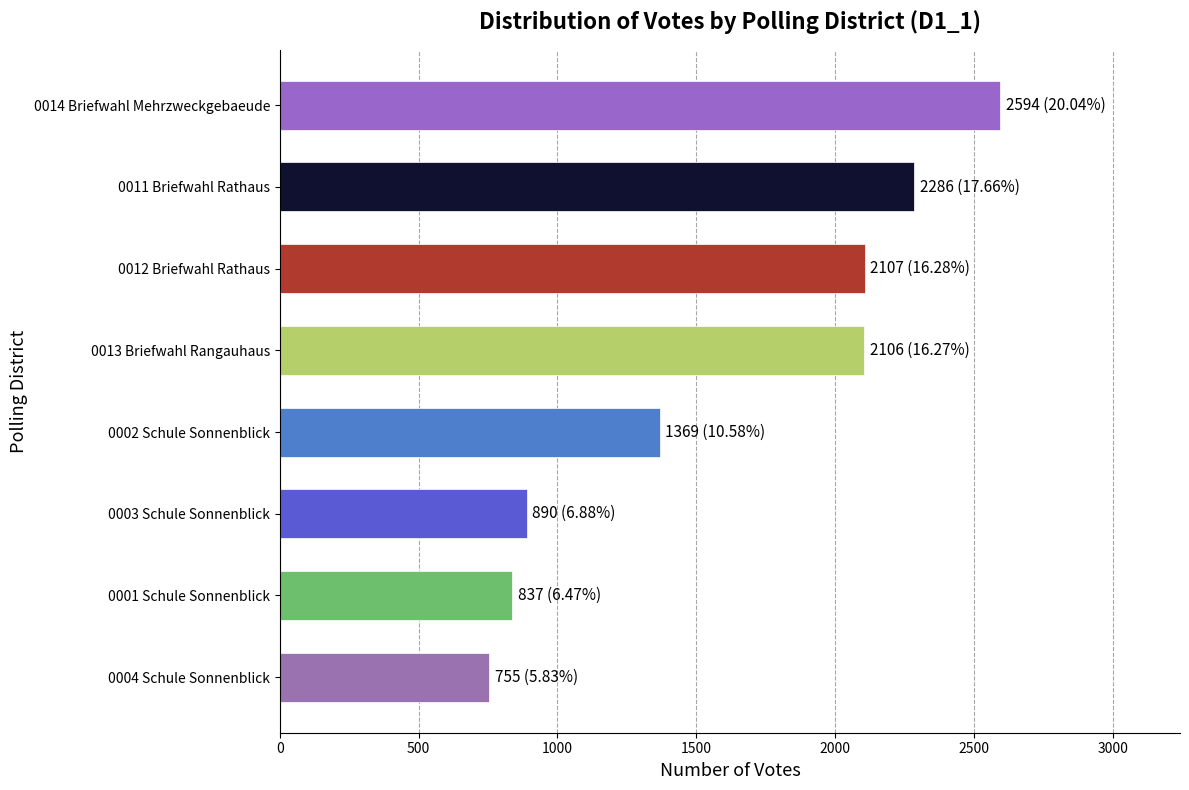

Approximately how many times larger is the value at 0001 Schule Sonnenblick compared to 0004 Schule Sonnenblick?

1.1